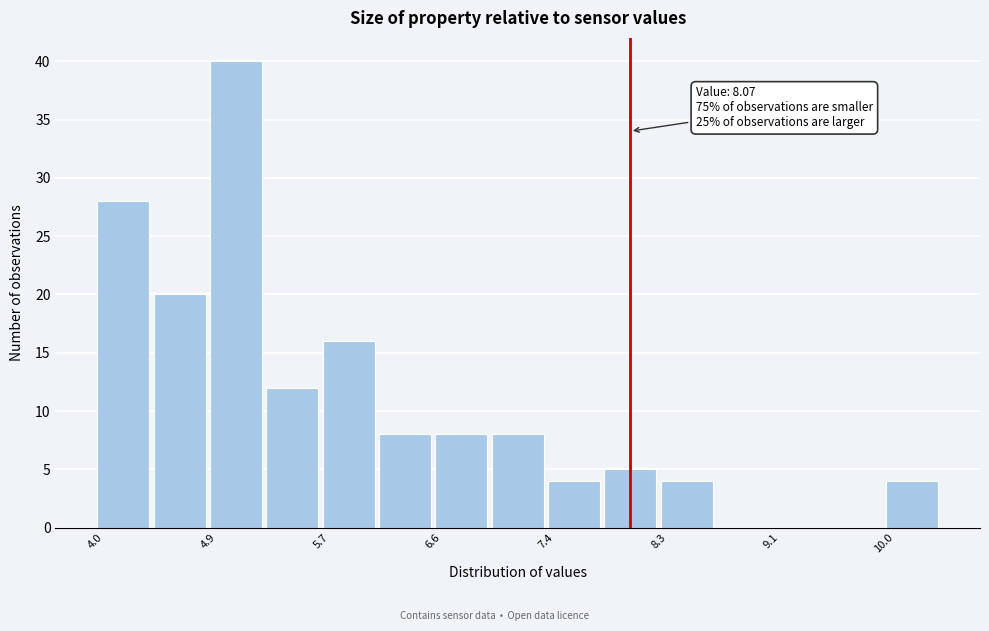

Which range on the x-axis has the tallest bar?

4.9 to 5.3